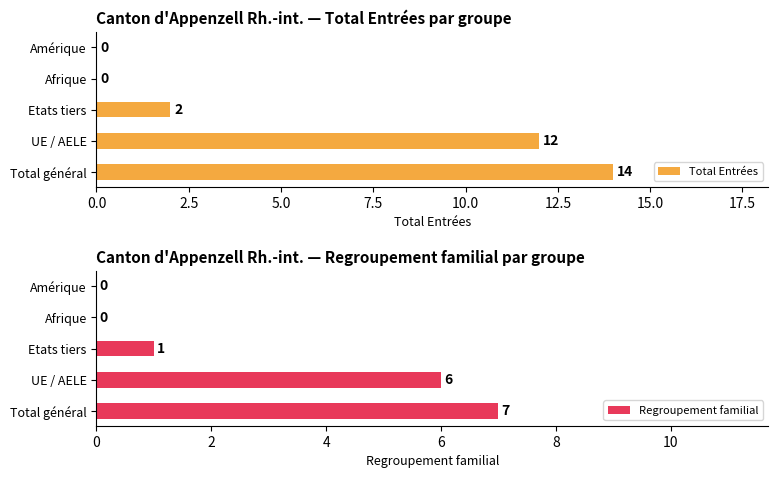

What is the difference between the highest and lowest values at Etats tiers?

2